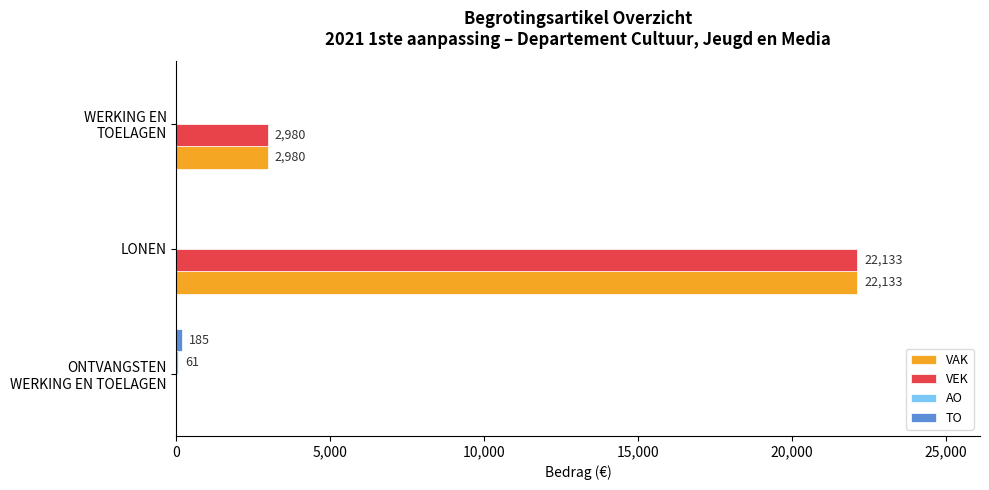

What is the approximate value of VAK at LONEN, to the nearest 50?

22150